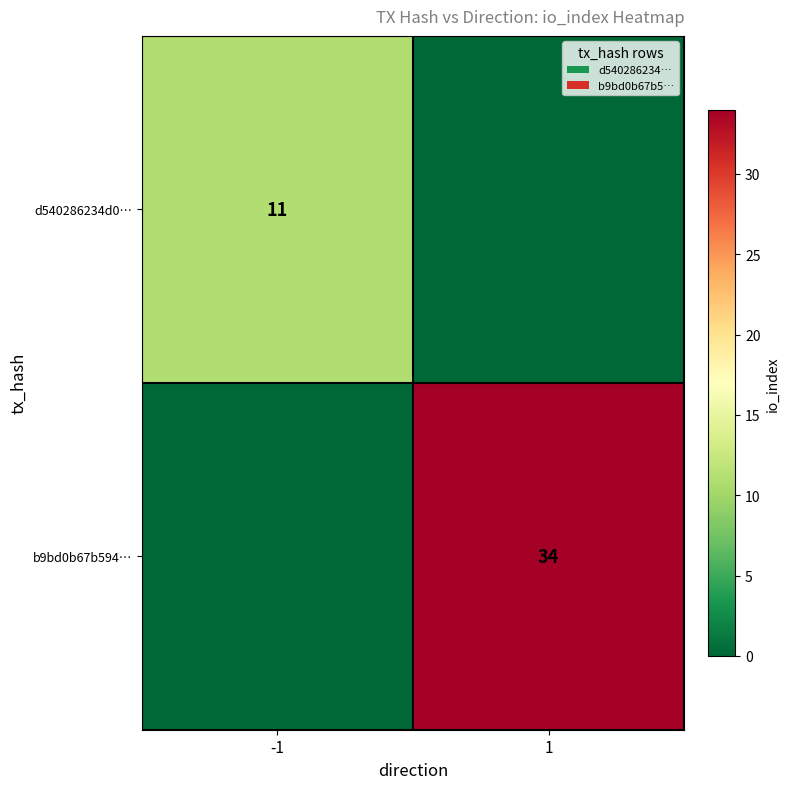

The b9bd0b67b594… series shows 34 at 1. True or false?

True